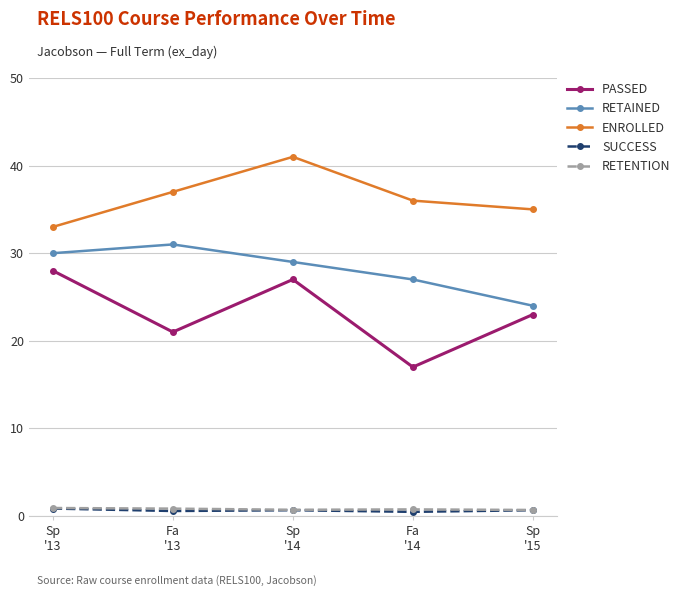

Count the number of data series in this chart.

5